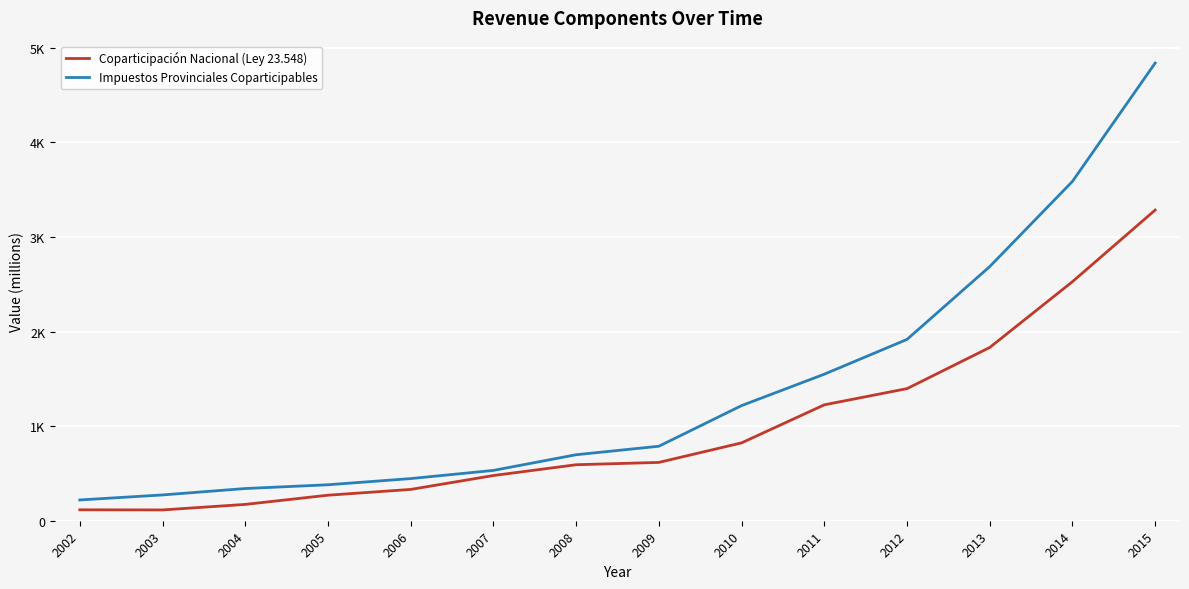

At which label does Coparticipación Nacional (Ley 23.548) first exceed 616?

2009